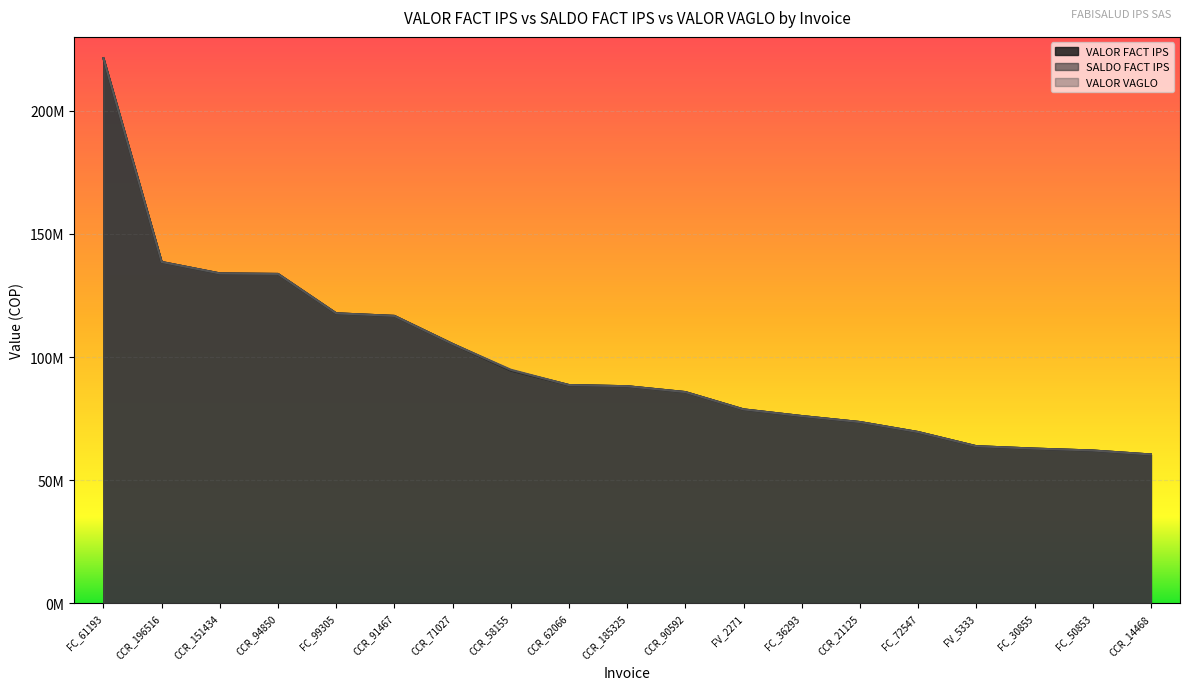

True or false: VALOR VAGLO has a value of 43308143 at CCR_90592.

False